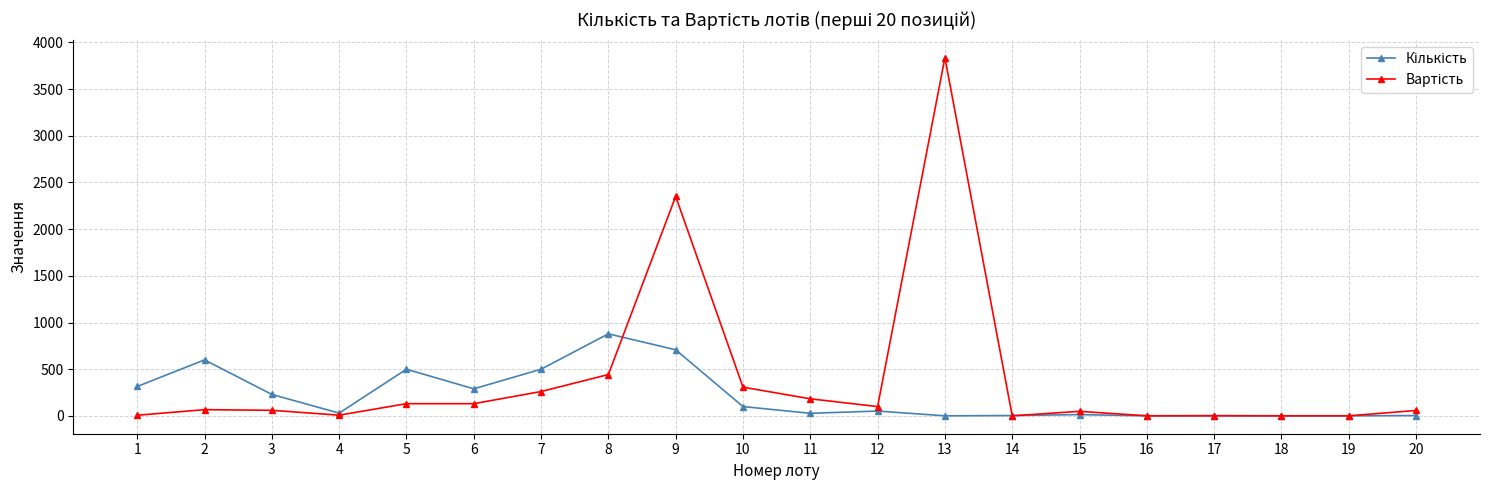

What is the maximum value shown in the chart?

3836